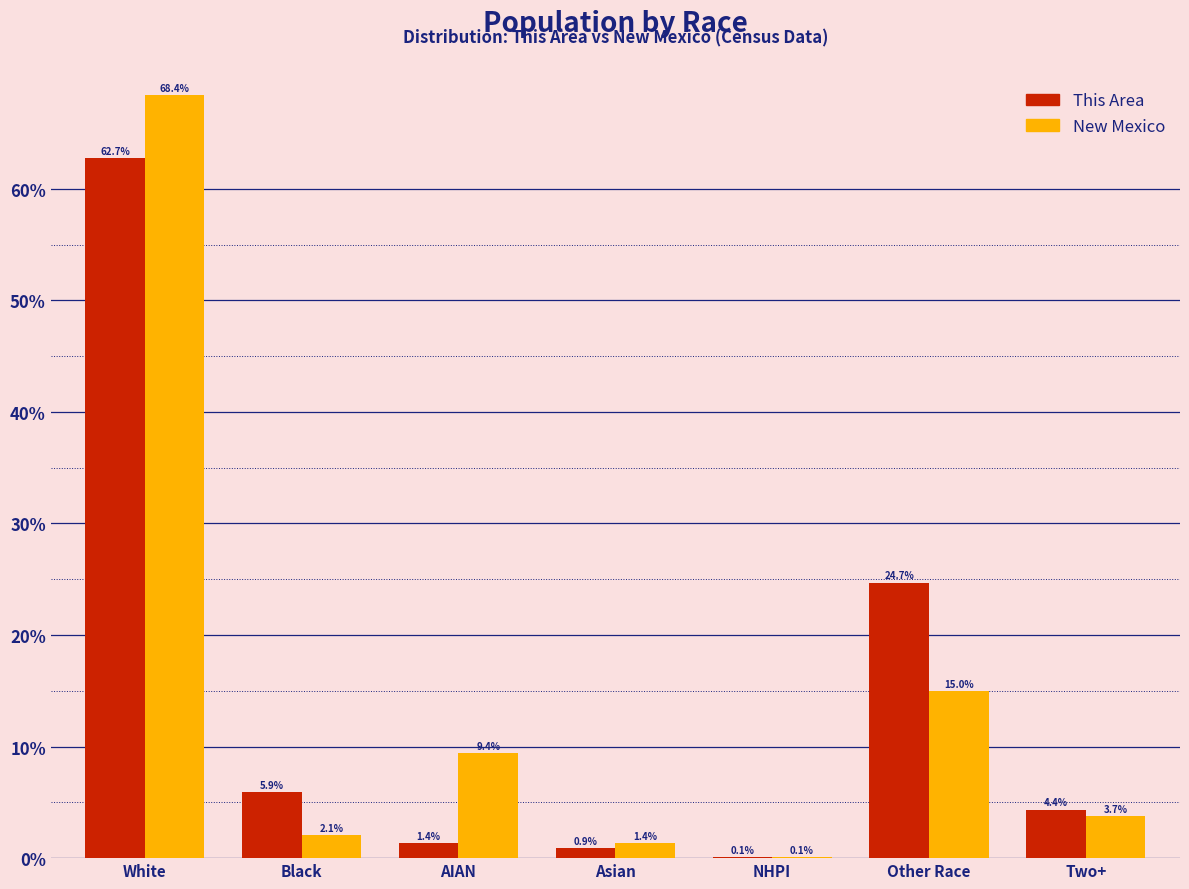

Reading right to left, transcribe all the data shown in this chart.

This Area: Two+=4.4	Other Race=24.7	NHPI=0.1	Asian=0.9	AIAN=1.4	Black=5.9	White=62.7
New Mexico: Two+=3.7	Other Race=15.0	NHPI=0.1	Asian=1.4	AIAN=9.4	Black=2.1	White=68.4